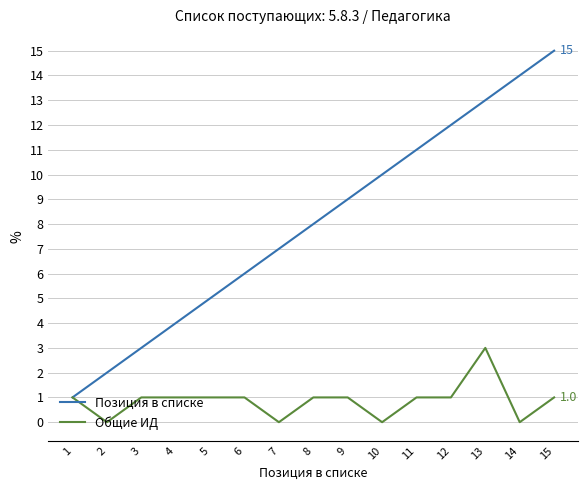

Which series has the widest spread of values?

Позиция в списке